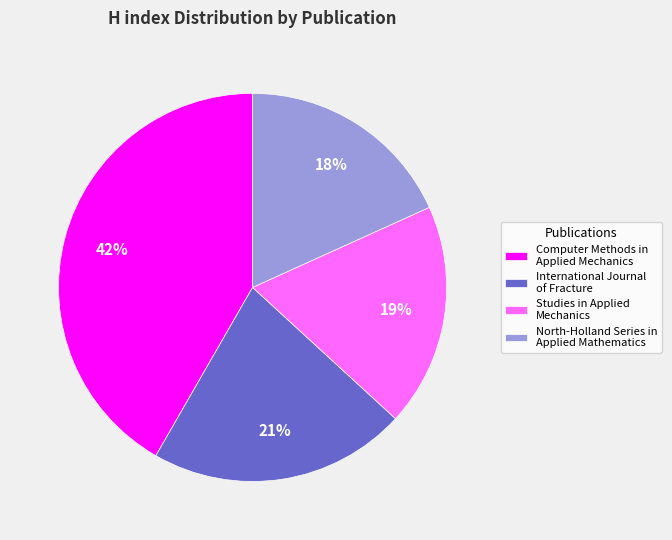

Does International Journal of Fracture represent more than half of the total?

No